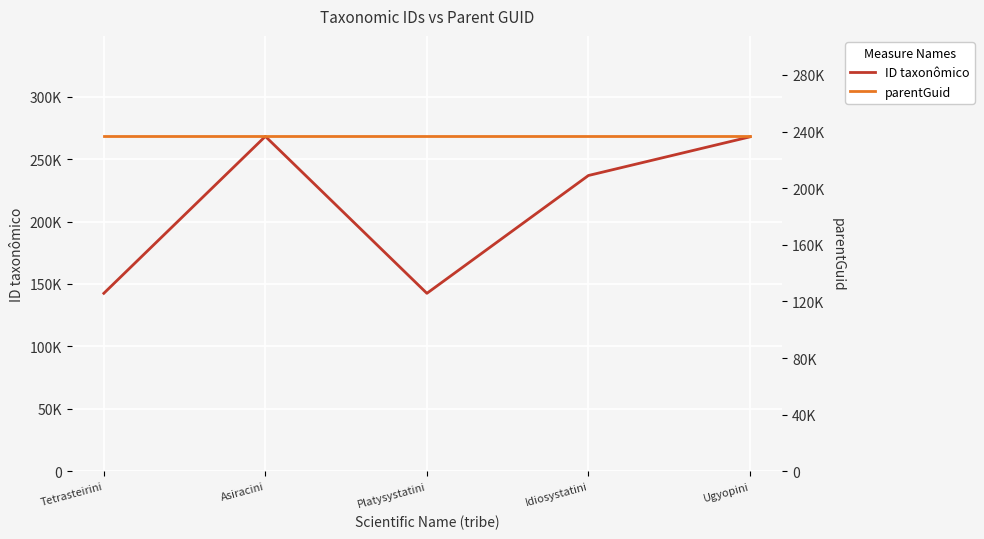

Count the number of data series in this chart.

2